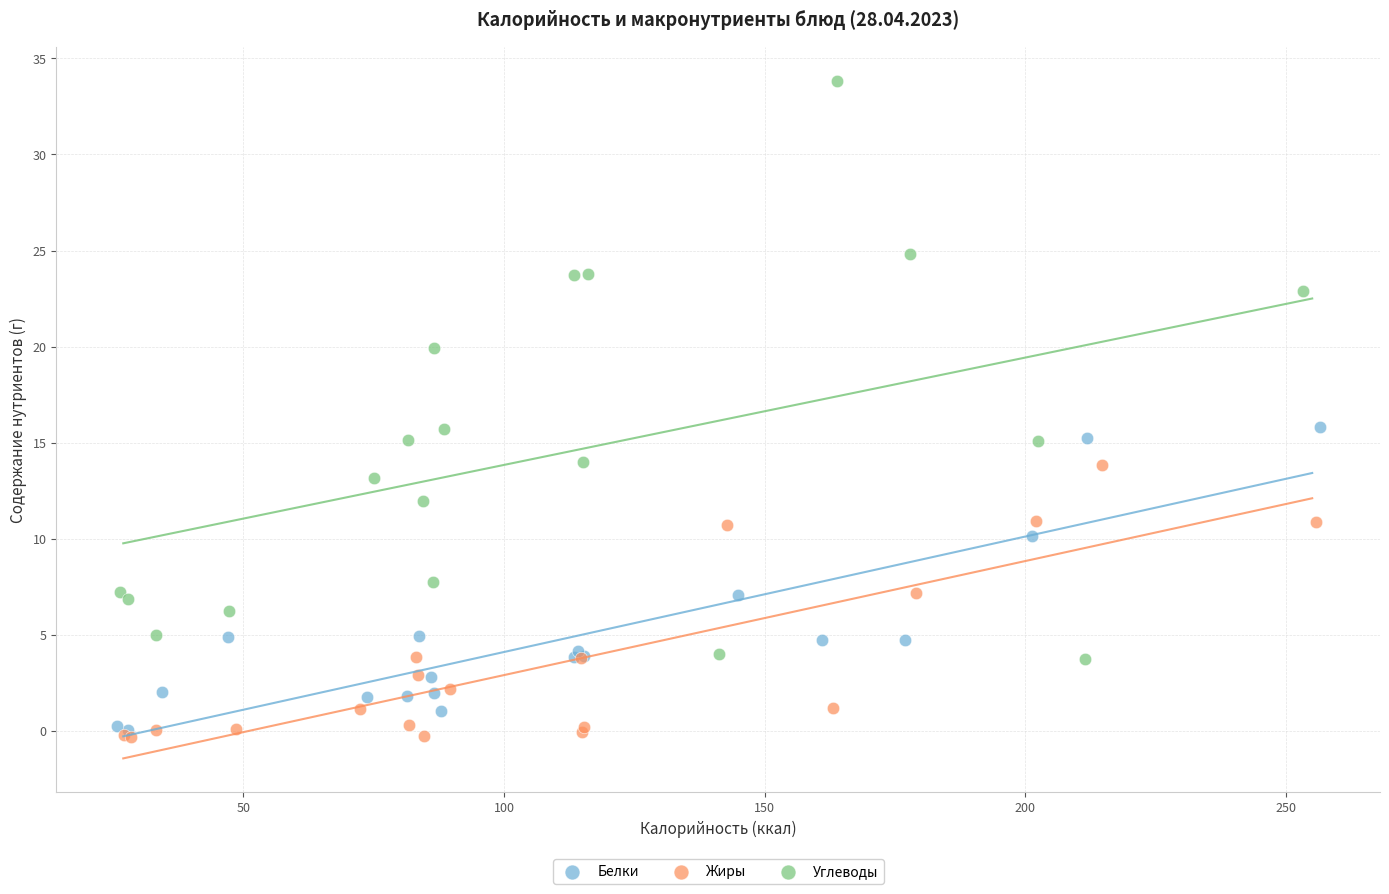

Which series has the largest Y range (max minus min)?

Углеводы